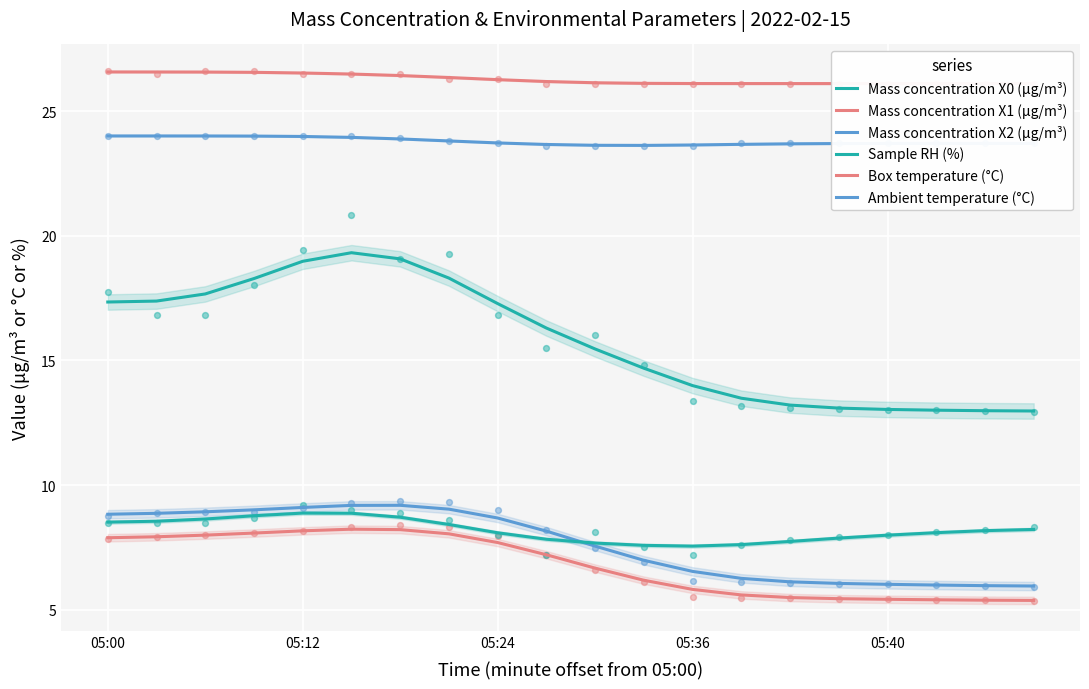

At which category is the sum across all series the highest?

5